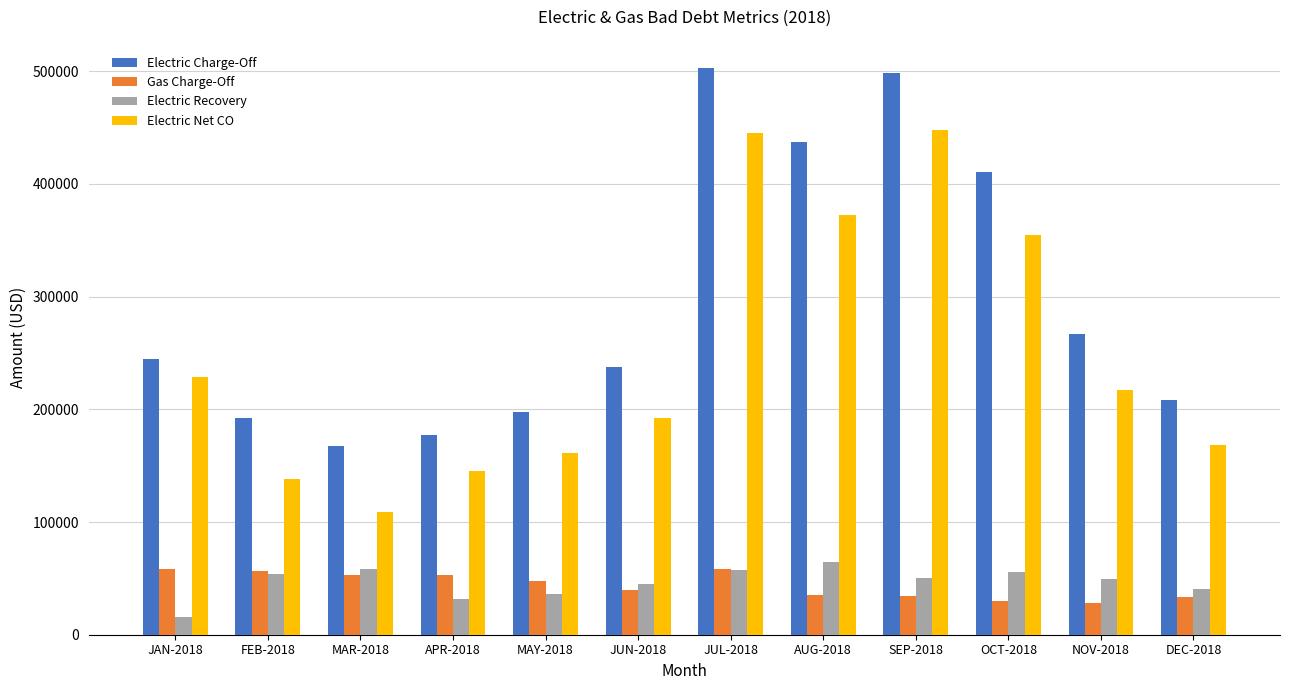

How many values in the Electric Net CO series exceed 217412?

6